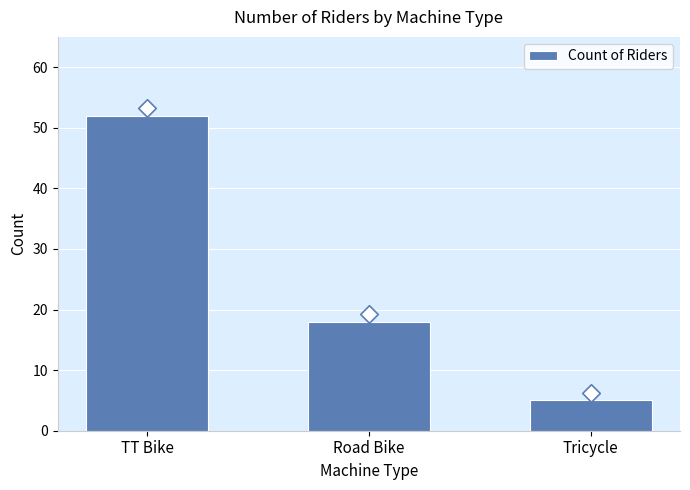

Between Tricycle and Road Bike, which is larger?

Road Bike